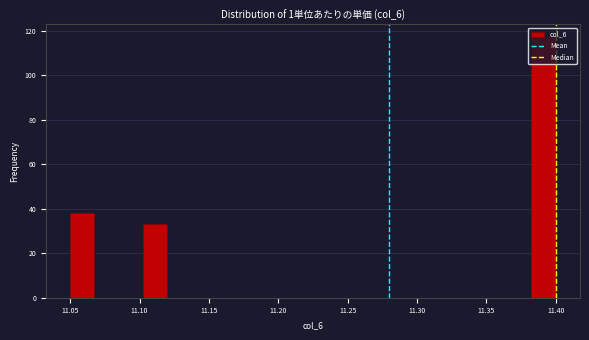

Read against the x-axis, roughly where is the centre of the tallest bar?

11.390